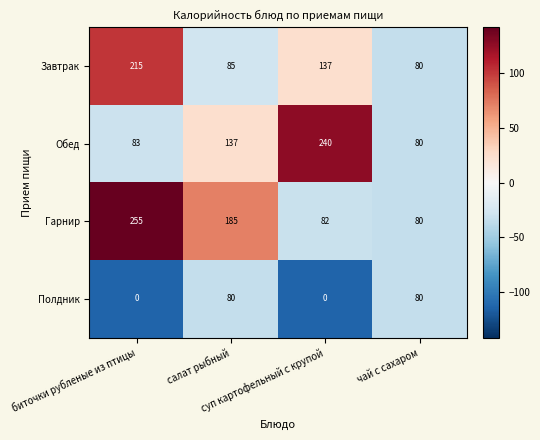

What is the minimum value for Обед?

80